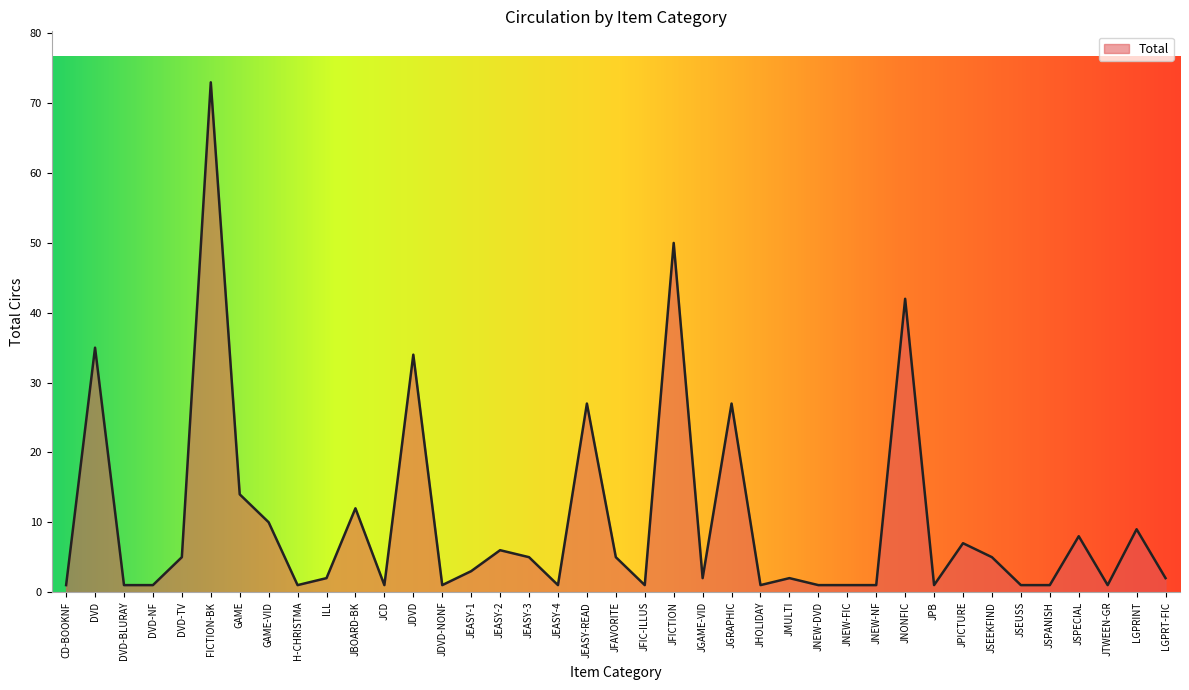

What is the change in value from CD-BOOKNF to JSPECIAL?

+7